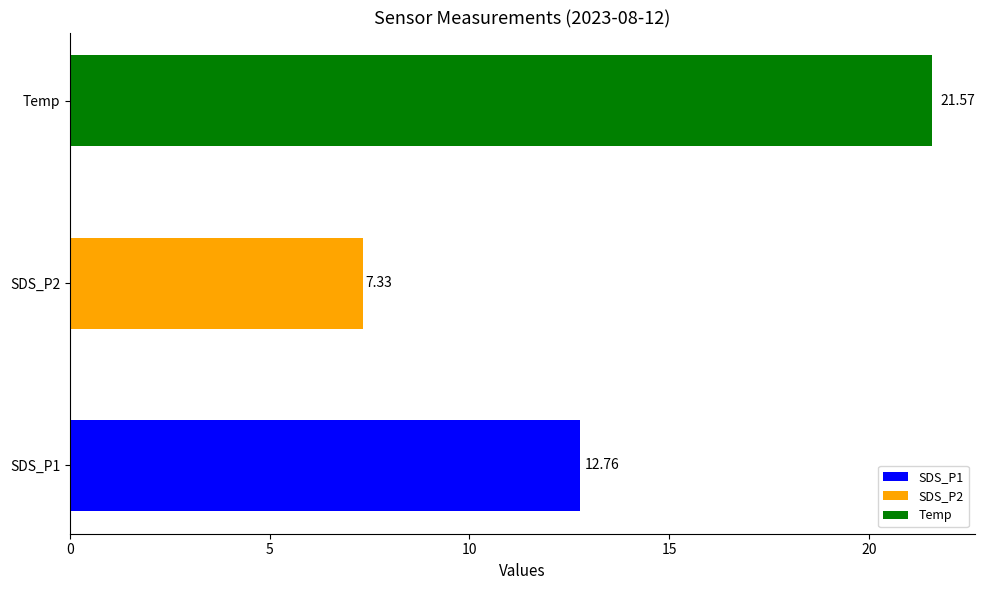

List the labels in order of value, smallest first.

SDS_P2, SDS_P1, Temp